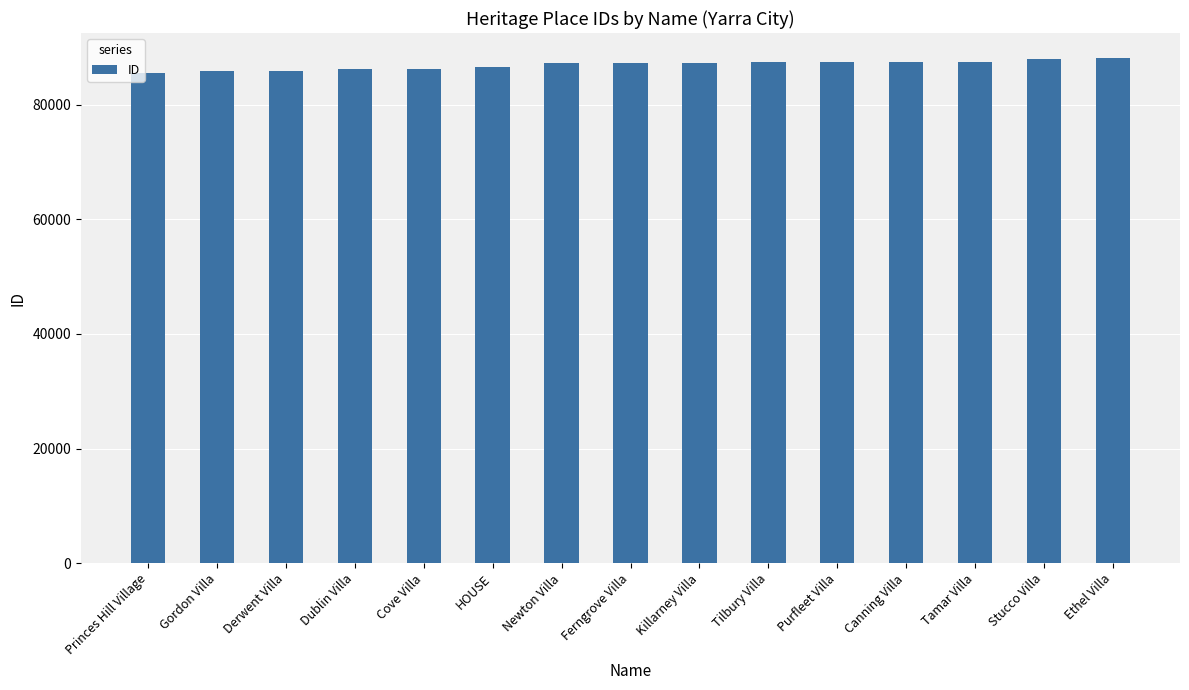

Does the chart contain stacked bars?

No